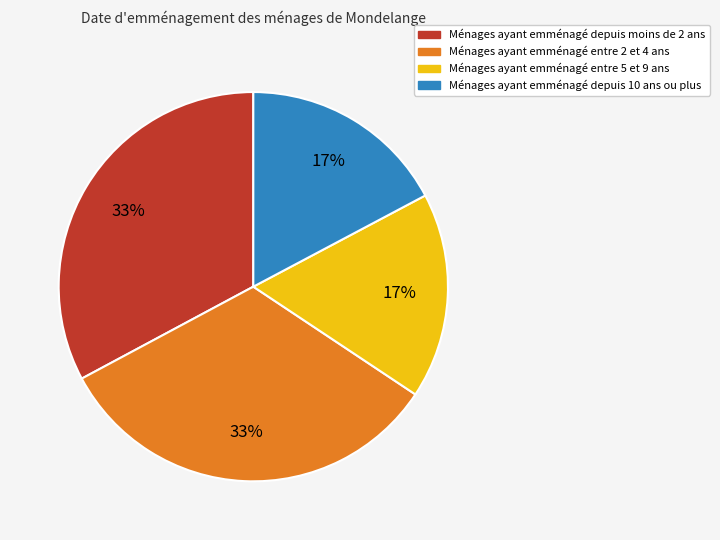

Is there a majority slice in this chart?

No